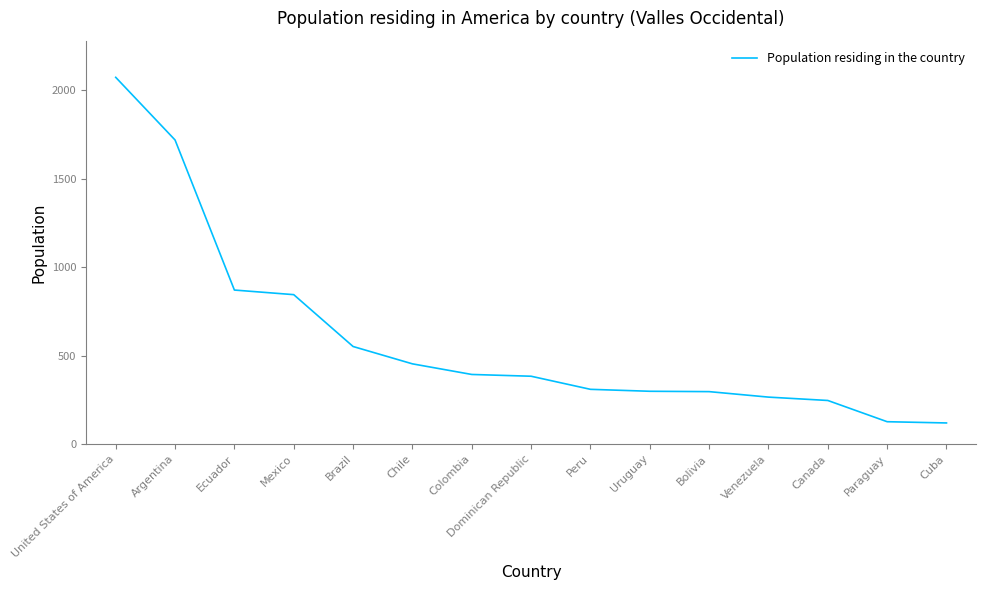

Where is the data nearest to the value 1095?

Ecuador